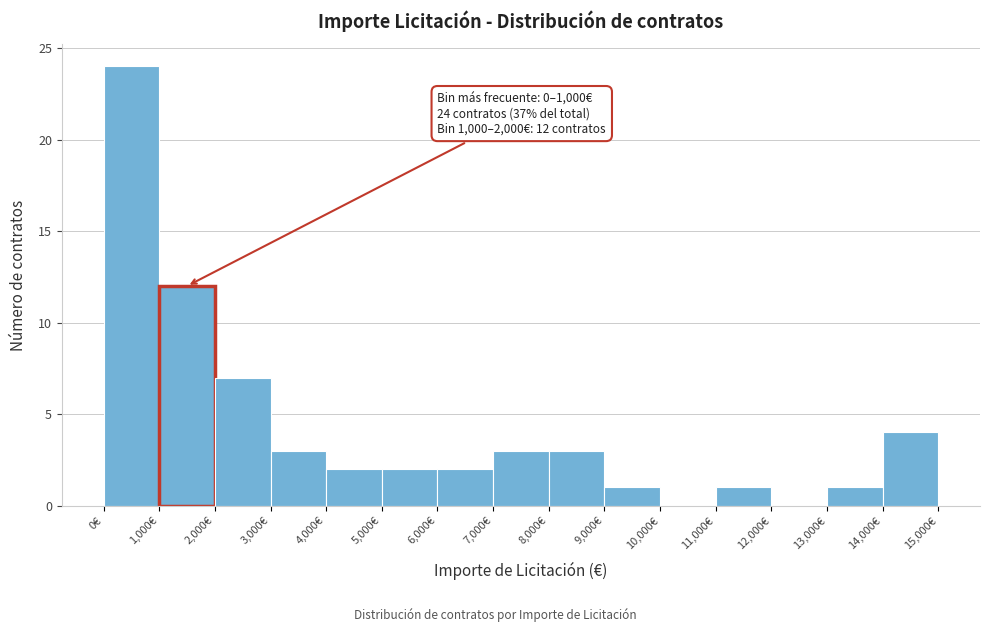

Over which range of the x-axis is the bar tallest?

0 to 1000